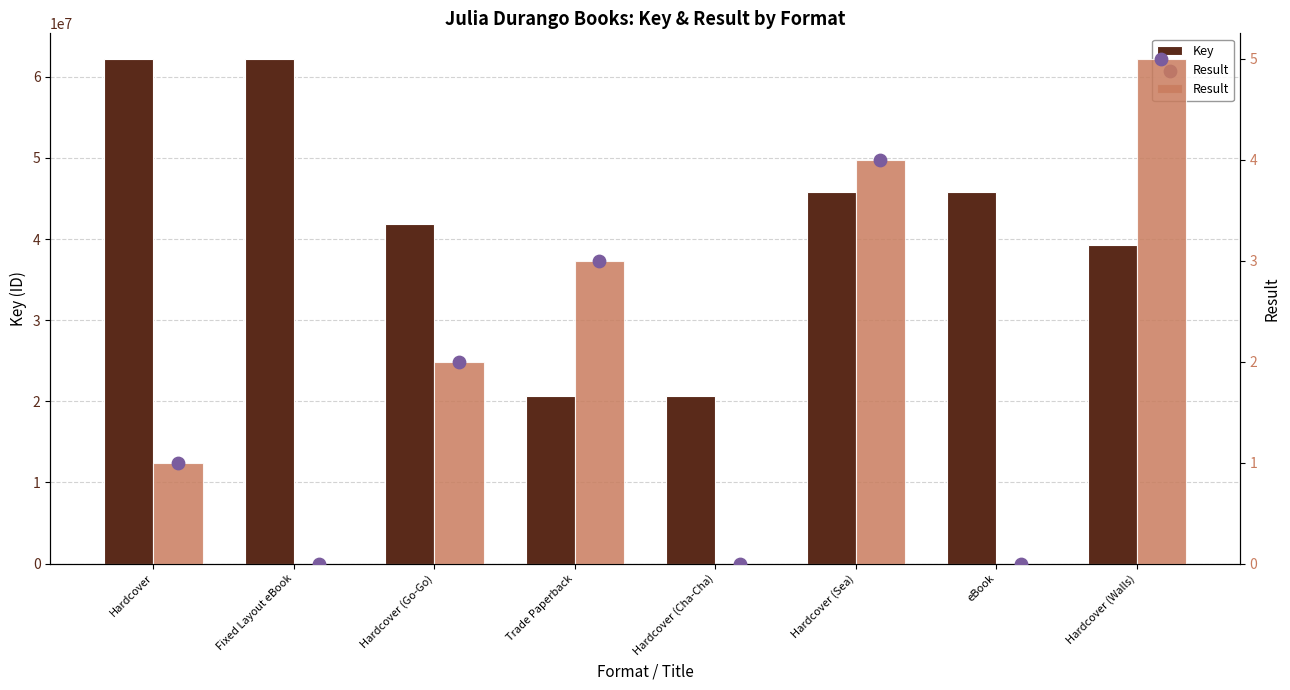

At how many categories does at least one series exceed 31661766?

6